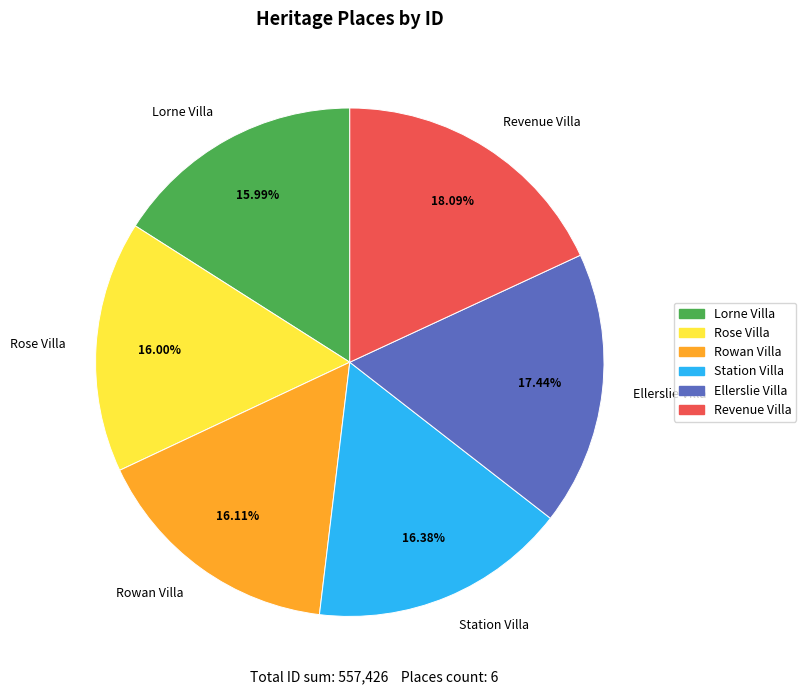

What percentage do Revenue Villa and Station Villa together represent?

34.5%